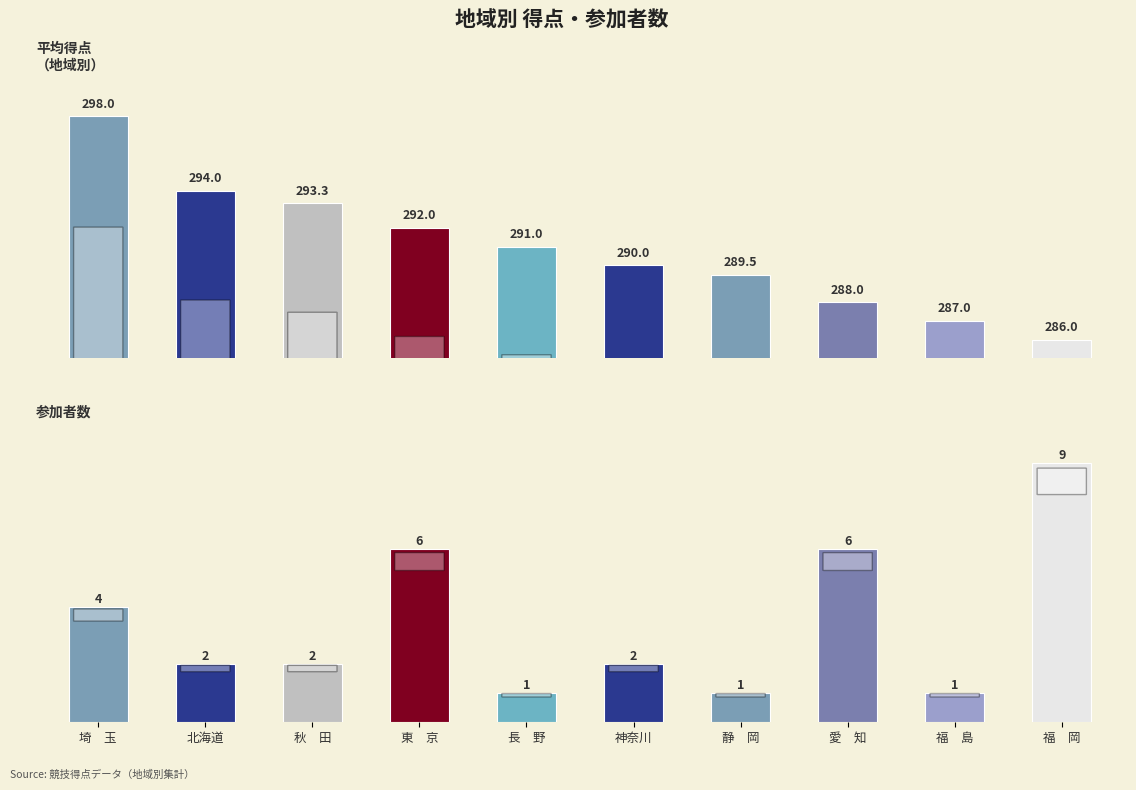

Rank the categories by 参加者数 value from lowest to highest.

長　野, 静　岡, 福　島, 北海道, 秋　田, 神奈川, 埼　玉, 東　京, 愛　知, 福　岡